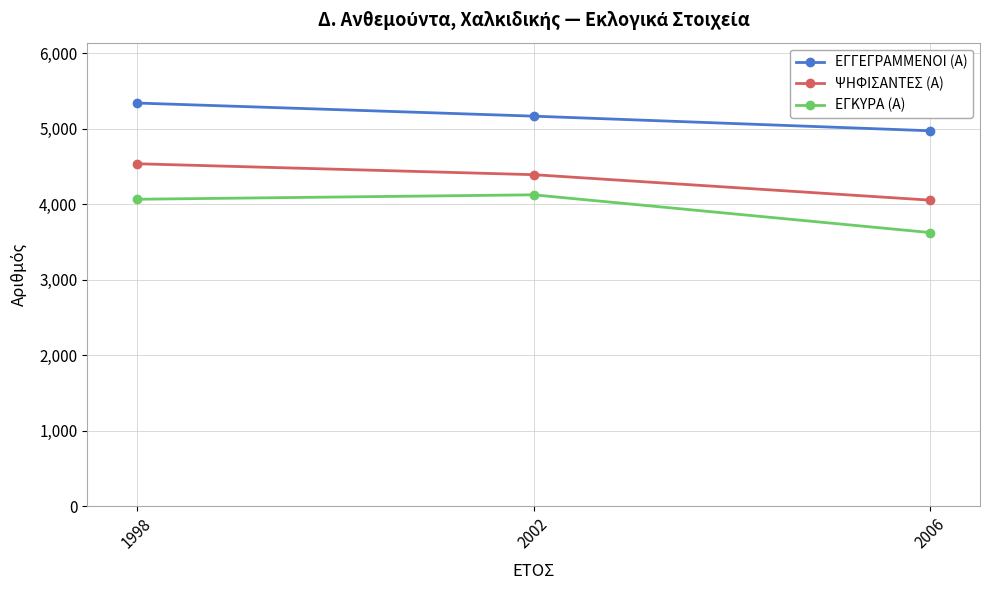

Reading left to right, what are all the values shown in this chart?

ΕΓΓΕΓΡΑΜΜΕΝΟΙ (Α): 1998=5343	2002=5169	2006=4975
ΨΗΦΙΣΑΝΤΕΣ (Α): 1998=4538	2002=4393	2006=4055
ΕΓΚΥΡΑ (Α): 1998=4067	2002=4126	2006=3625